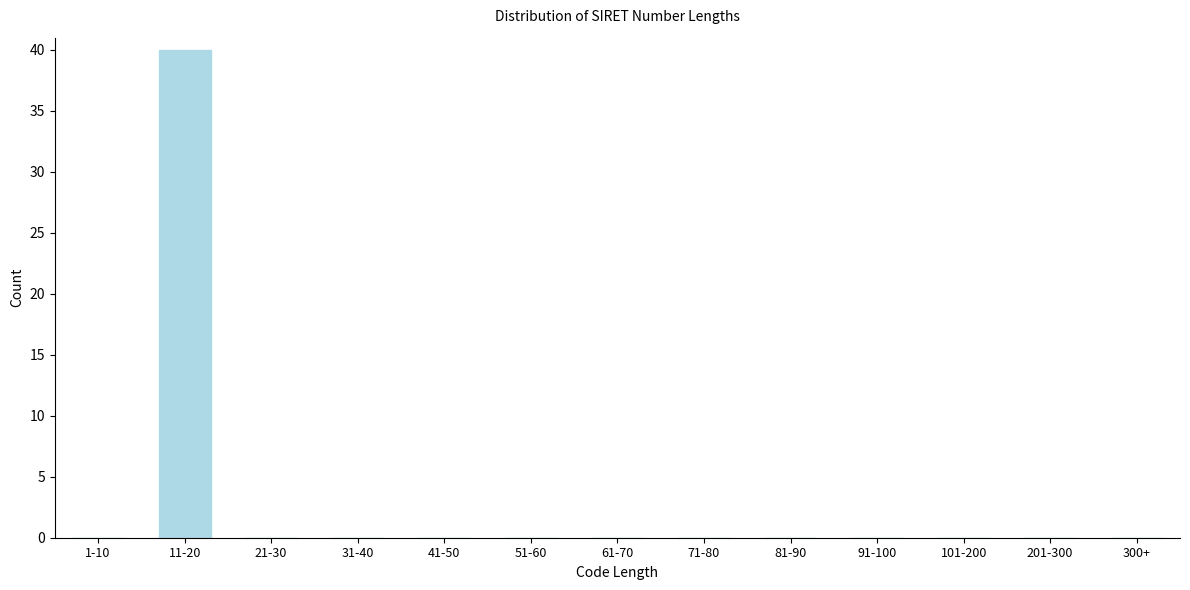

Reading left to right, list all the values displayed in this chart.

1-10=0	11-20=40	21-30=0	31-40=0	41-50=0	51-60=0	61-70=0	71-80=0	81-90=0	91-100=0	101-200=0	201-300=0	300+=0